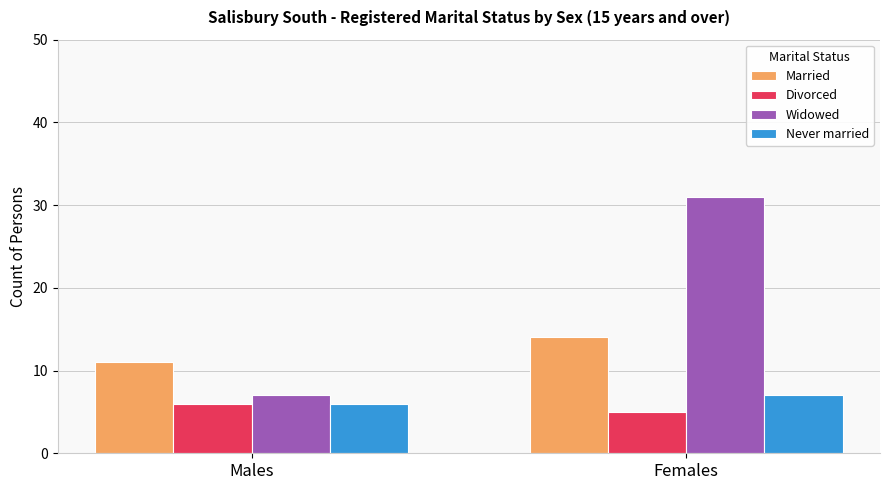

Reading left to right, transcribe all the data shown in this chart.

Married: Males=11	Females=14
Divorced: Males=6	Females=5
Widowed: Males=7	Females=31
Never married: Males=6	Females=7